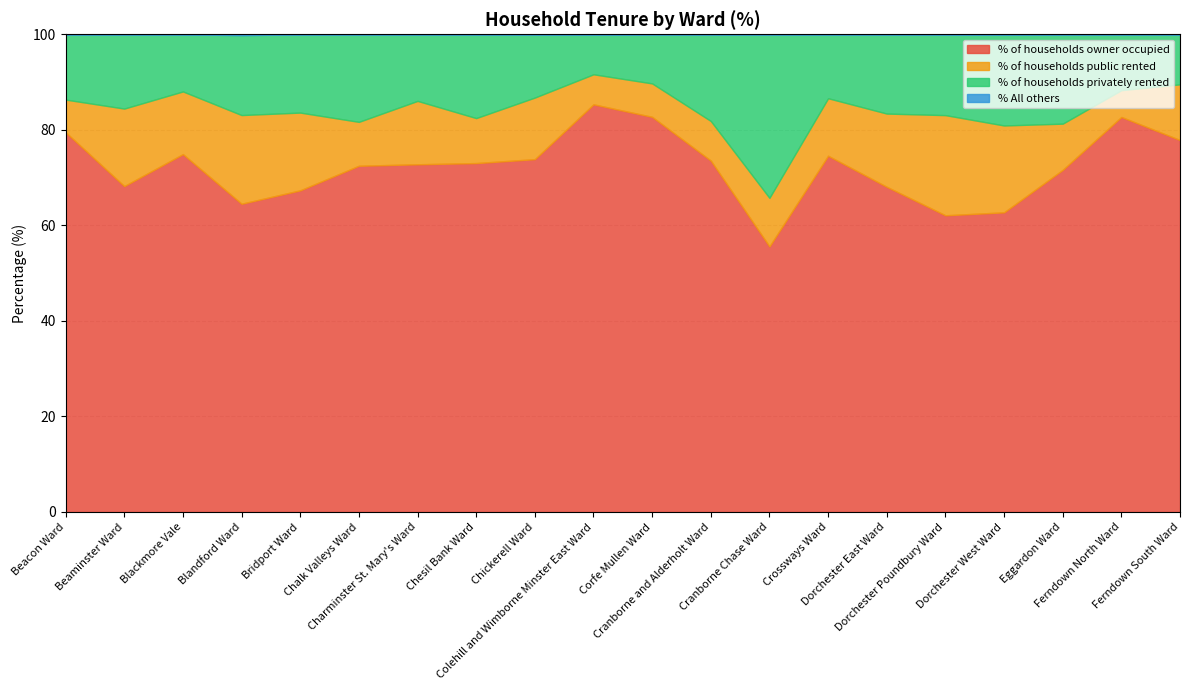

What is the difference between the highest and lowest values at Bridport Ward?

67.3